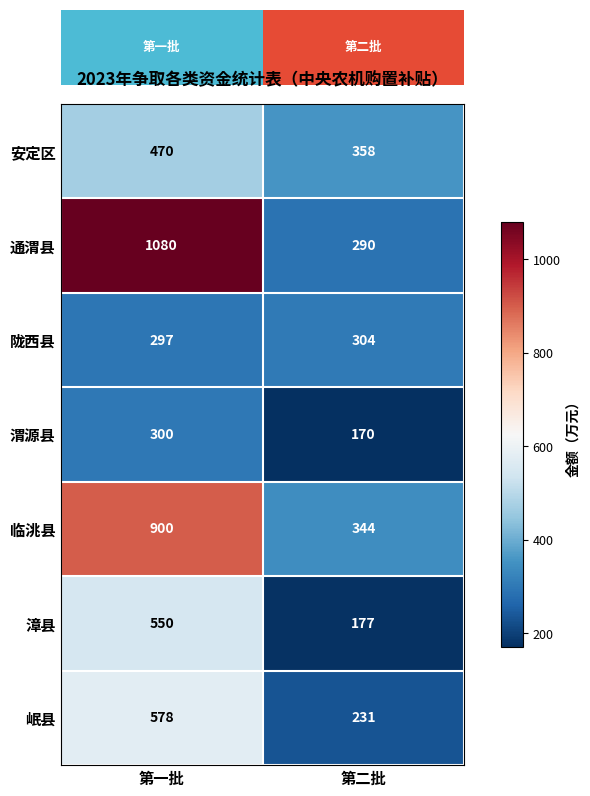

Is it true that 临洮县 equals 1381 at 第一批?

False